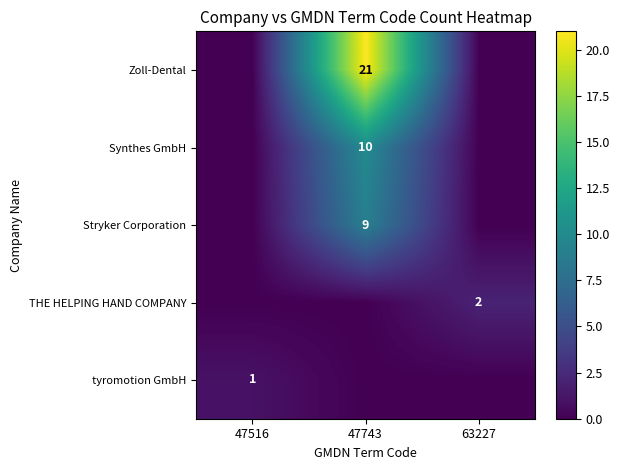

The Stryker Corporation series shows 3 at 47743. True or false?

False